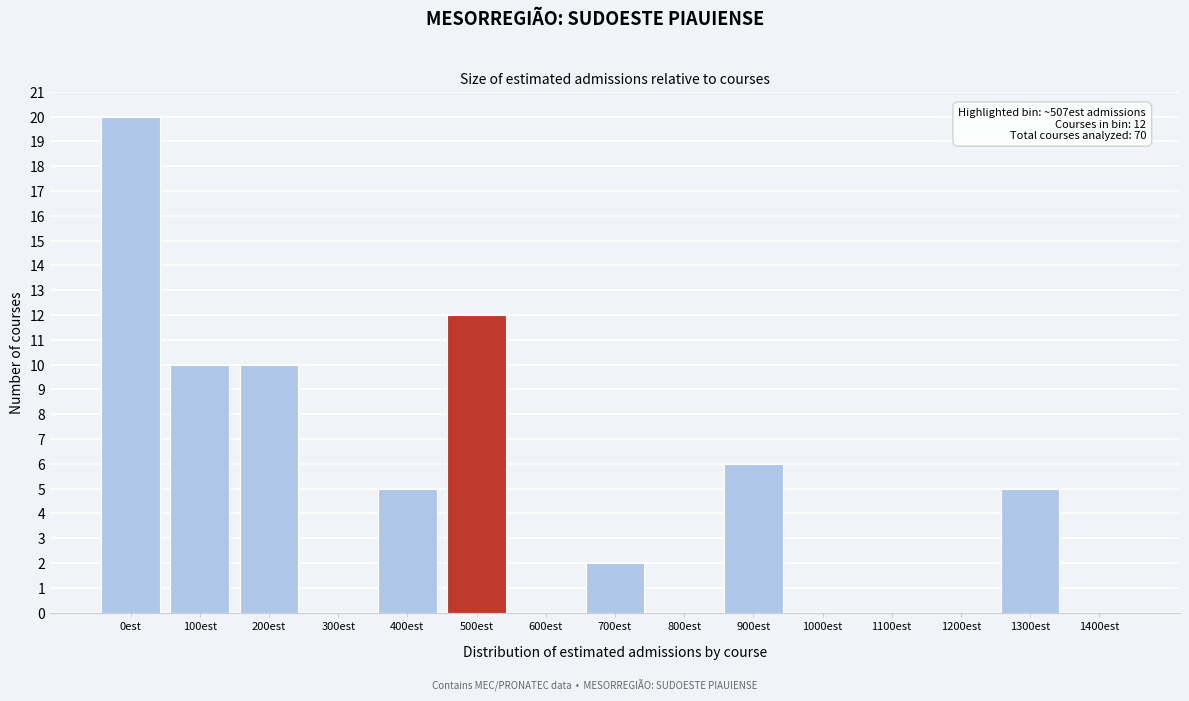

Reading left to right, transcribe all the data shown in this chart.

0est=20	100est=10	200est=10	300est=0	400est=5	500est=12	600est=0	700est=2	800est=0	900est=6	1000est=0	1100est=0	1200est=0	1300est=5	1400est=0